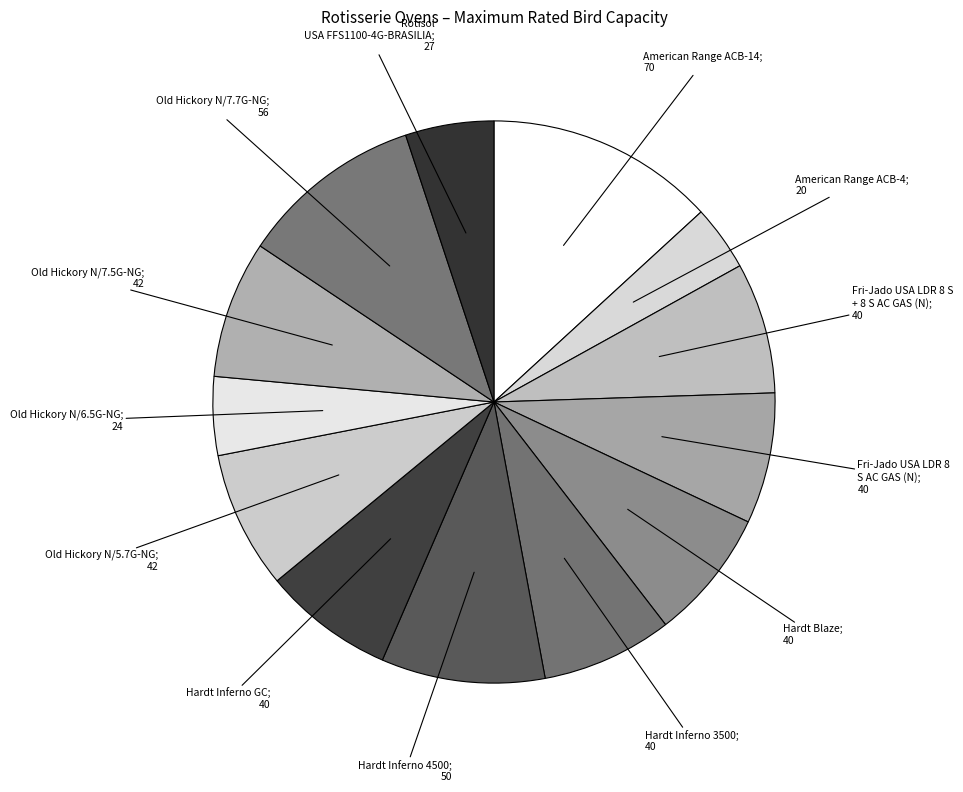

How many segments does this pie chart have?

13